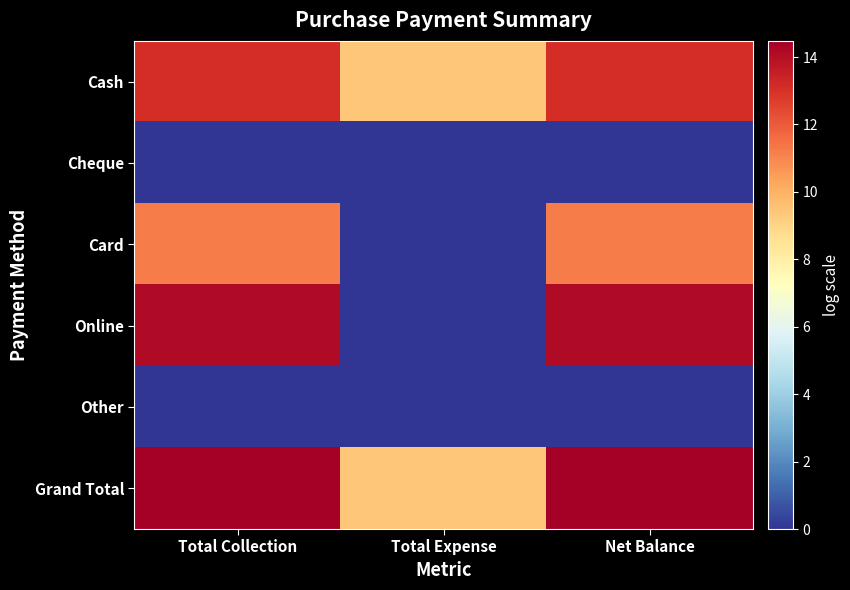

At how many categories does at least one series exceed 1?

3